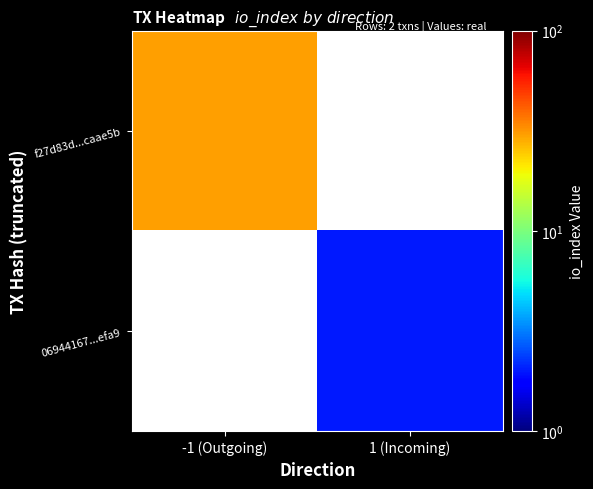

Count the number of categories in the chart.

2